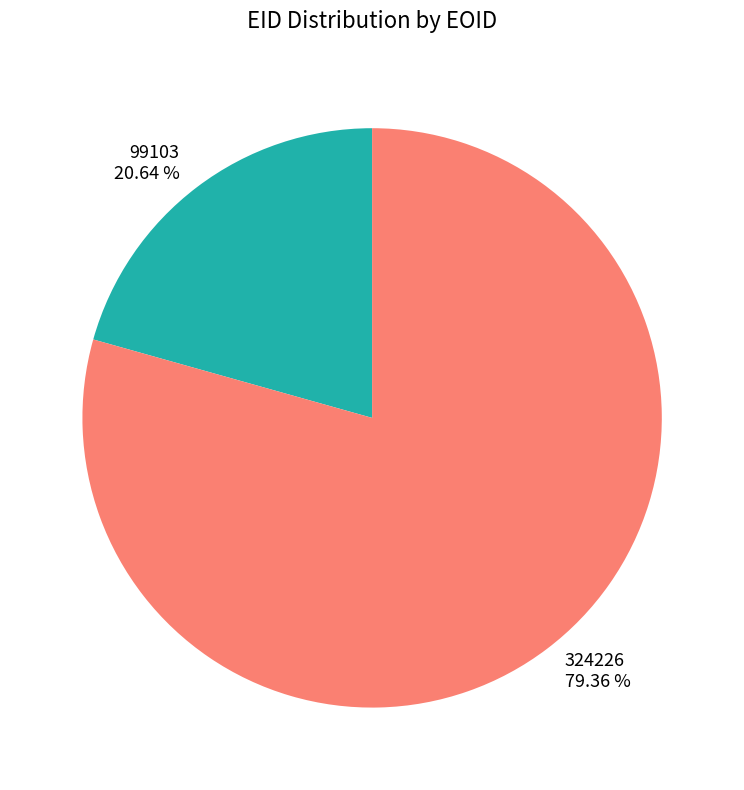

Approximately how many times larger is the value at 324226 compared to 99103?

3.8